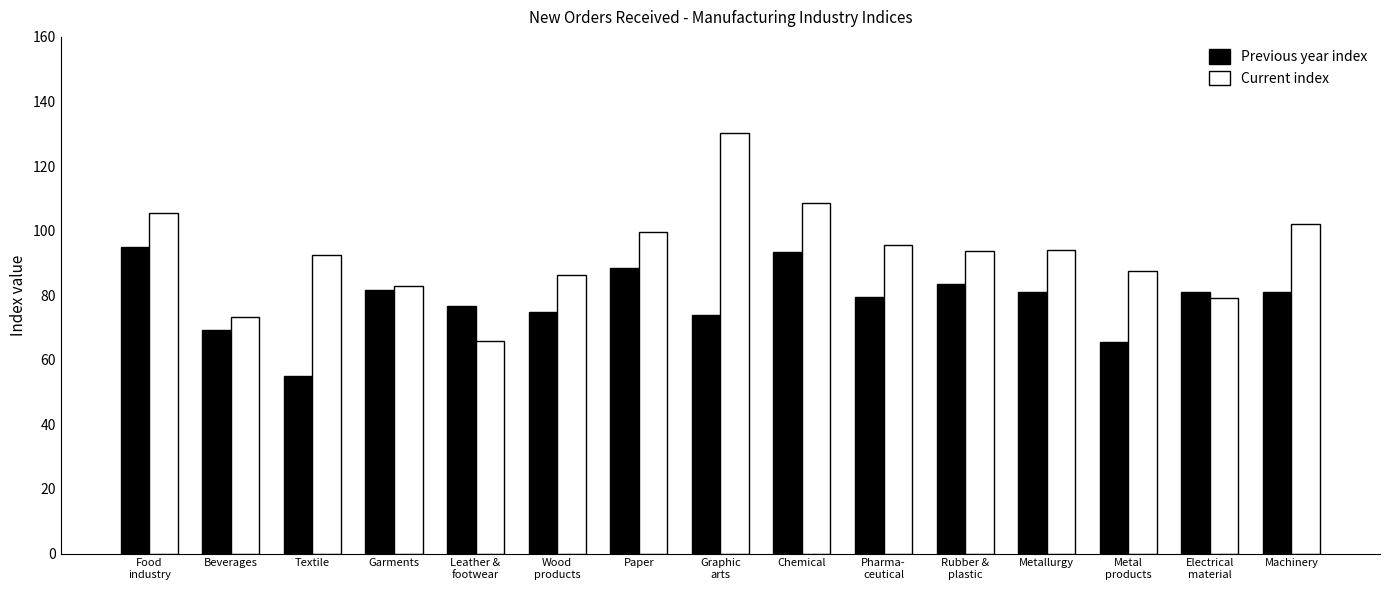

How many groups of bars are there?

15